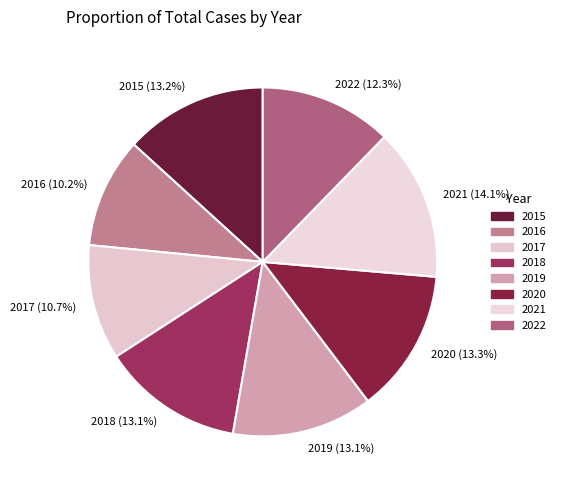

Is there any slice that represents more than half of the pie?

No